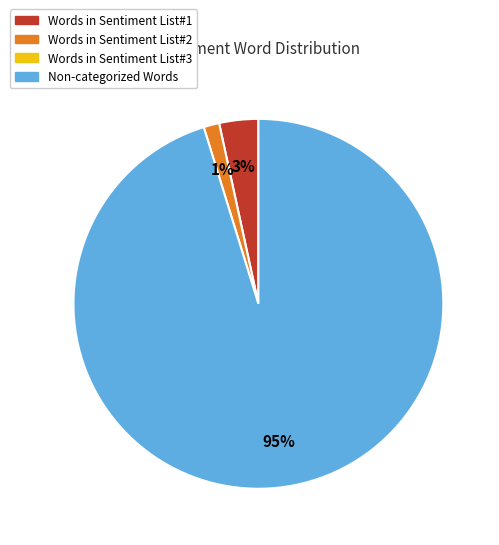

Is there a majority slice in this chart?

Yes